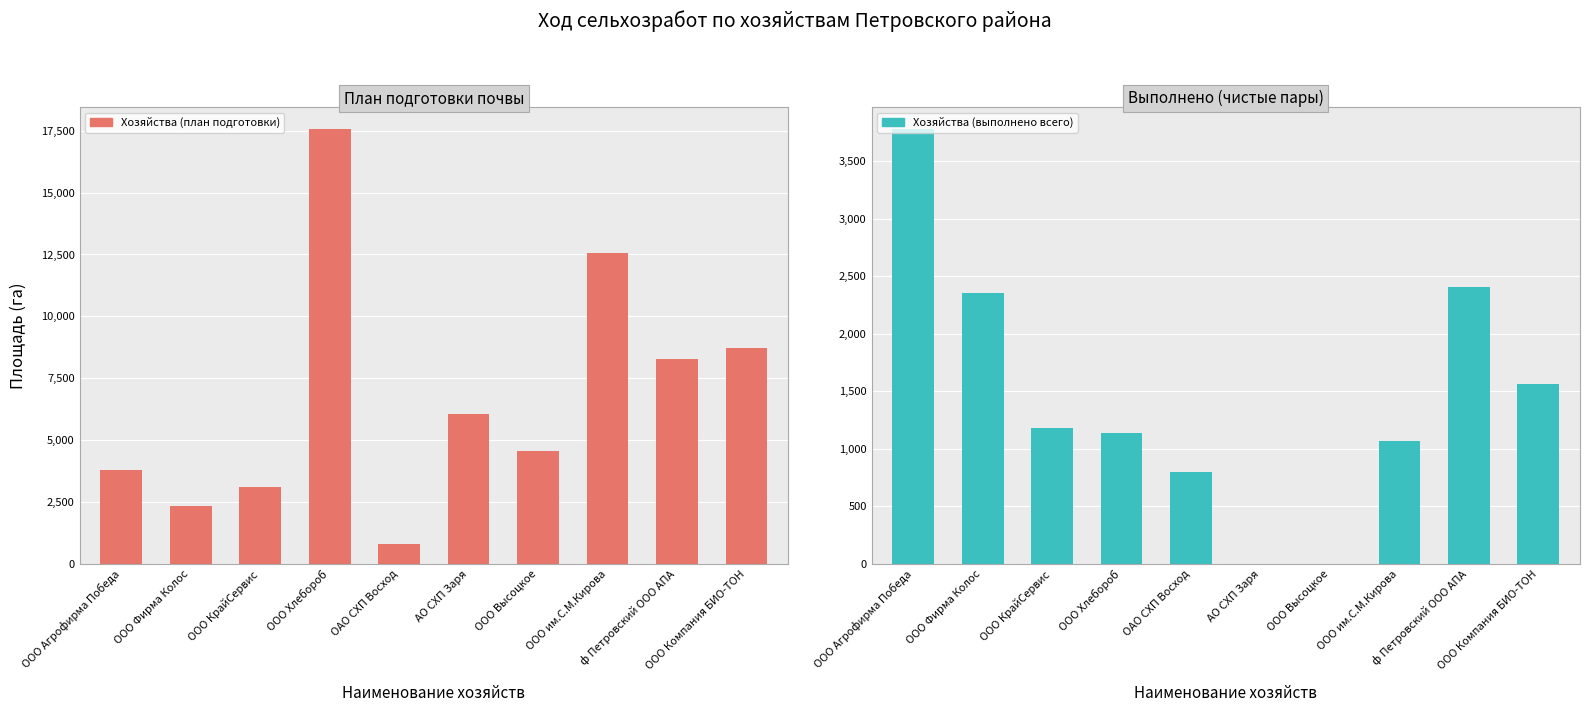

Rank the categories by Хозяйства (выполнено всего) value from highest to lowest.

ООО Агрофирма Победа, ф Петровский ООО АПА, ООО Фирма Колос, ООО Компания БИО-ТОН, ООО КрайСервис, ООО Хлебороб, ООО им.С.М.Кирова, ОАО СХП Восход, АО СХП Заря, ООО Высоцкое